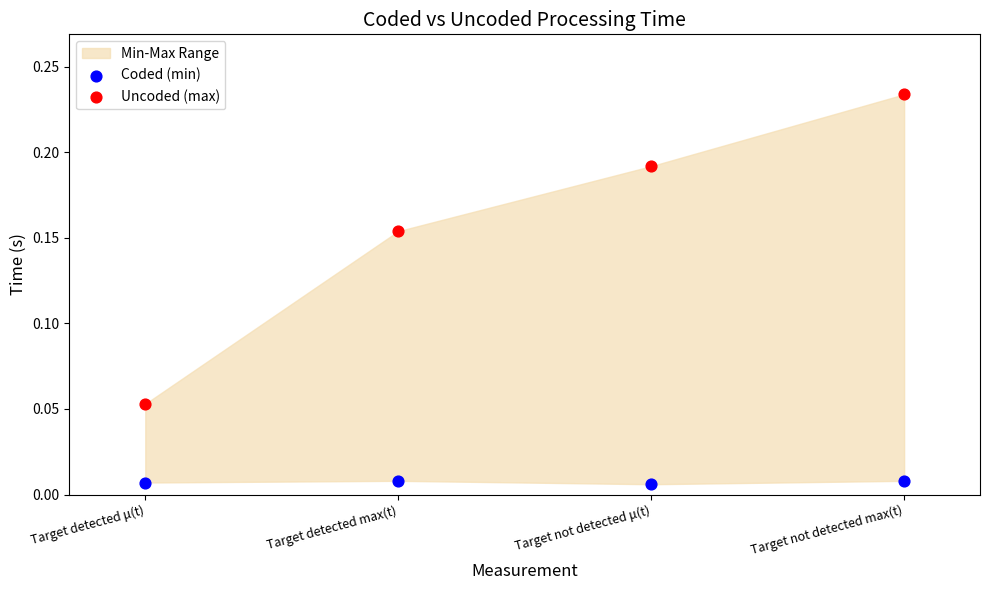

Which series has the widest spread of Y values?

Uncoded (max)